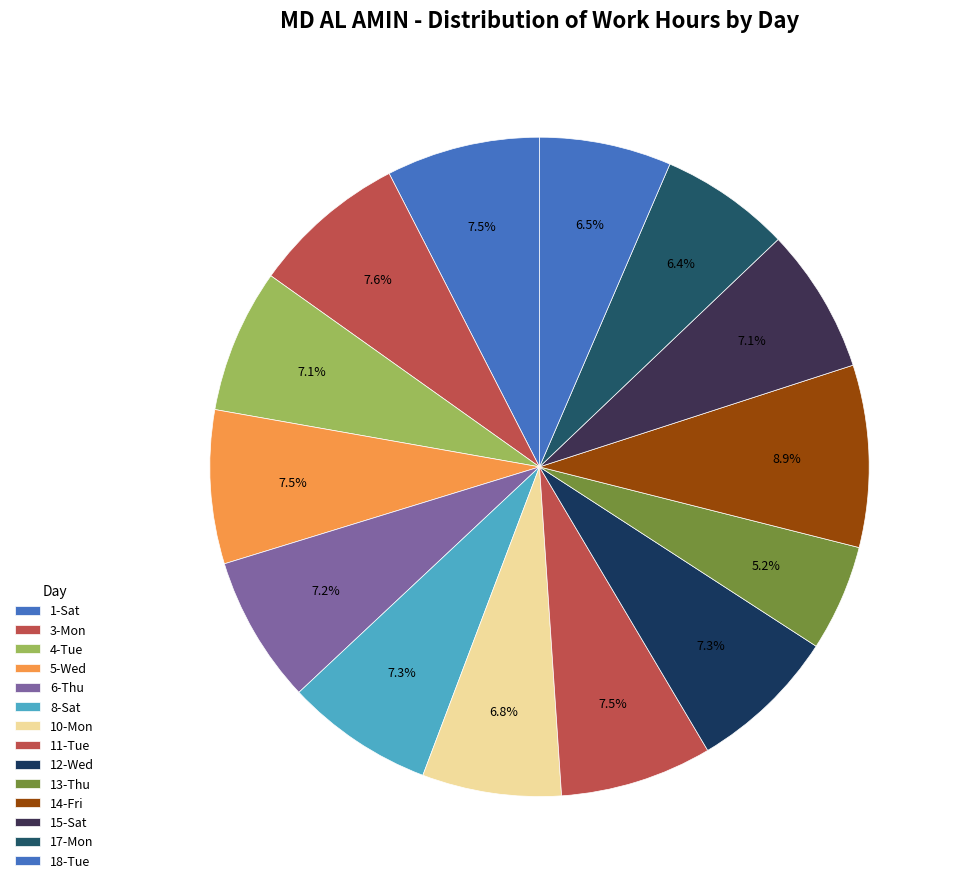

How many segments does this pie chart have?

14